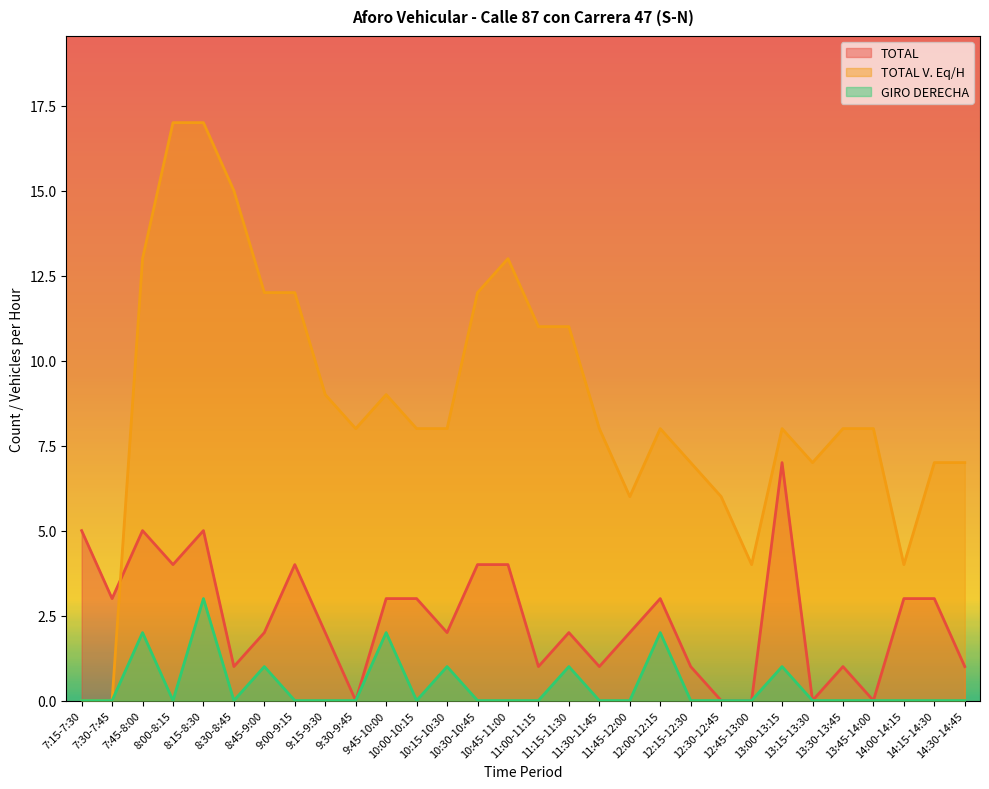

How many values in the TOTAL V. Eq/H series exceed 8?

12